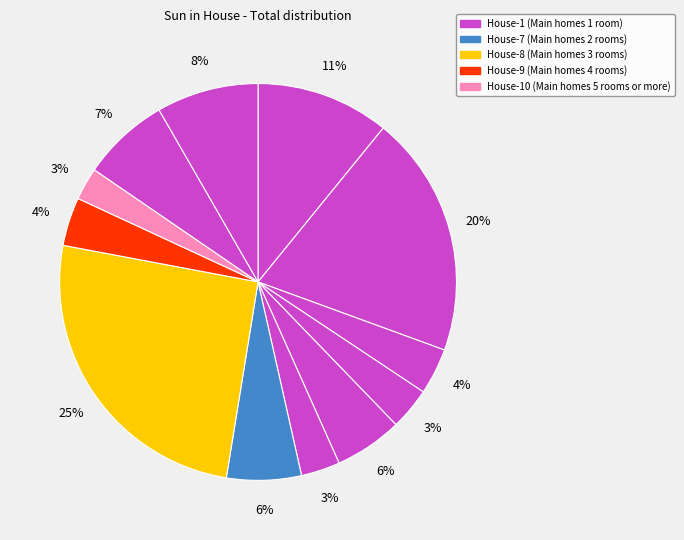

Rank the categories by value from highest to lowest.

House-8, House-2, House-1, House-12, House-11, House-7, House-5, House-9, House-3, House-4, House-6, House-10